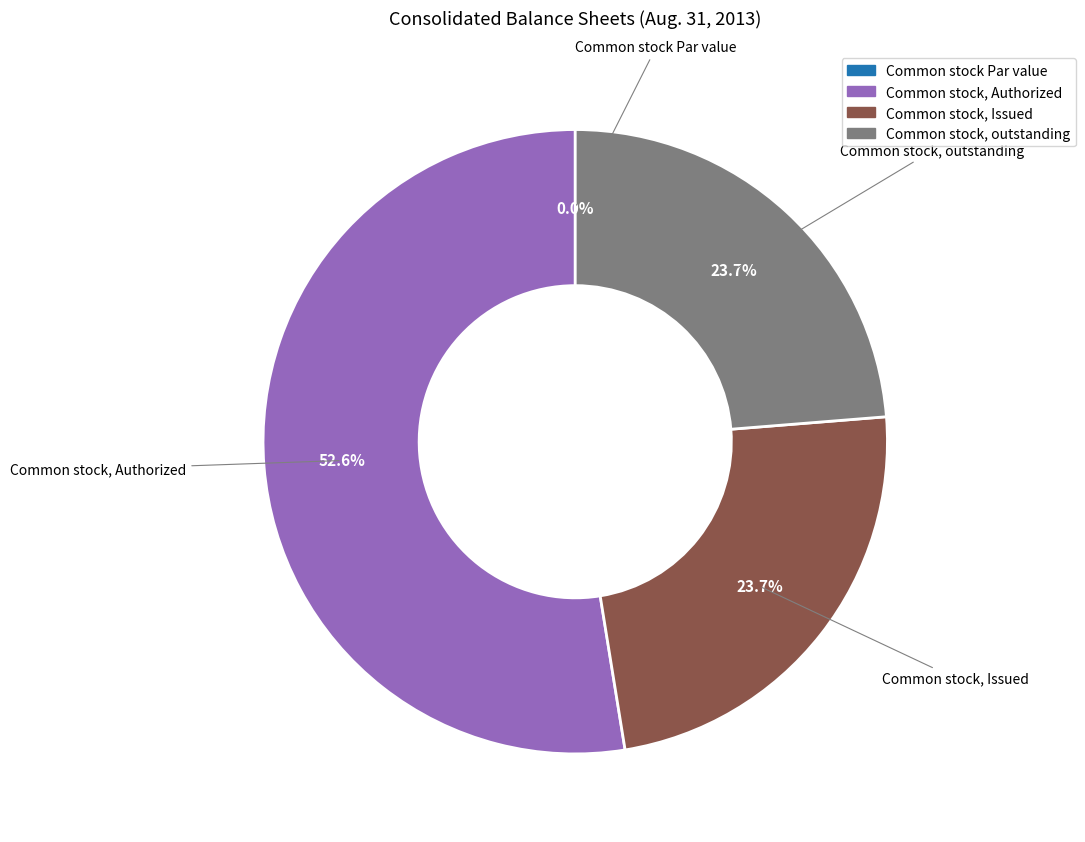

Approximately how many times larger is the value at Common stock, Issued compared to Common stock, outstanding?

1.0